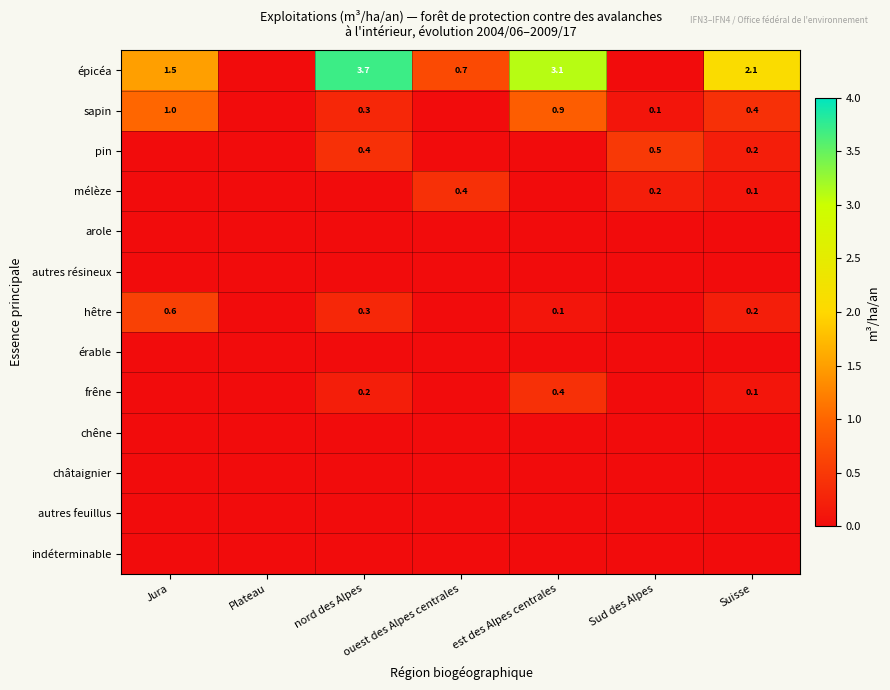

At which category does the chart reach its minimum across all series?

Plateau